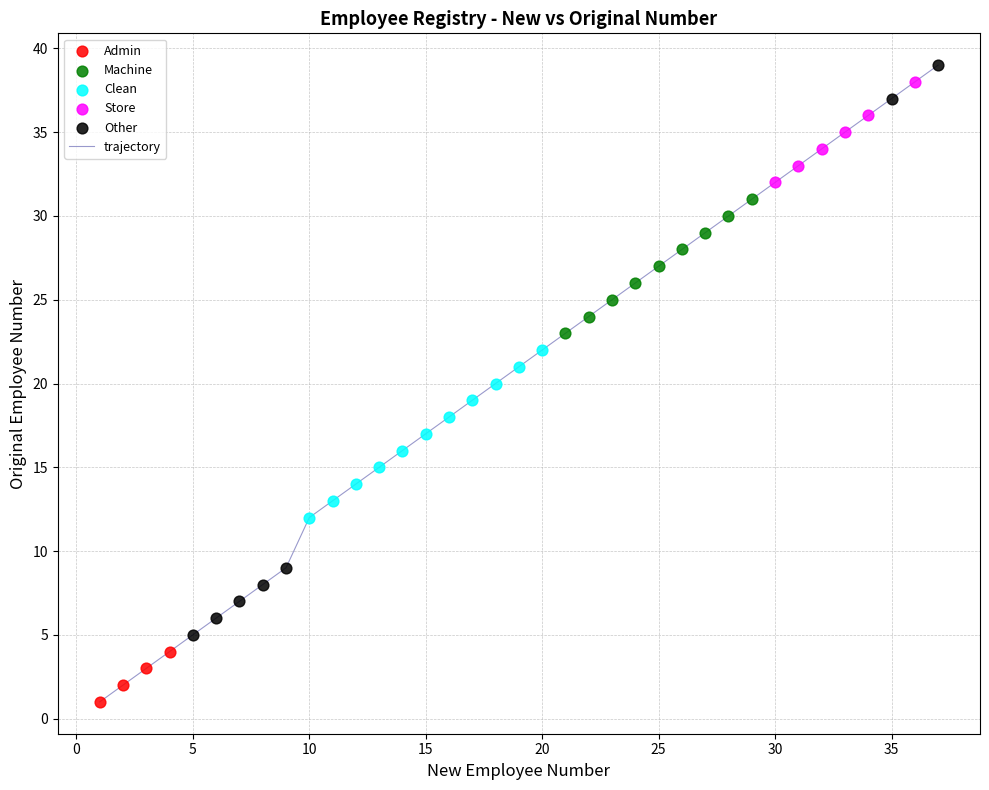

What is the maximum value shown in the chart?

39